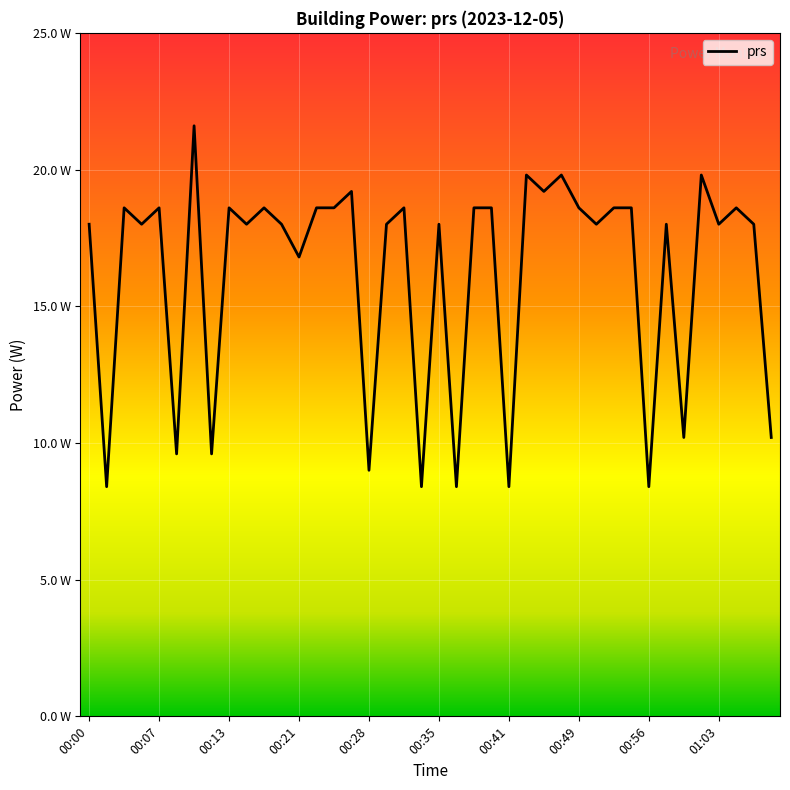

At which label does the data first exceed 18?

00:03